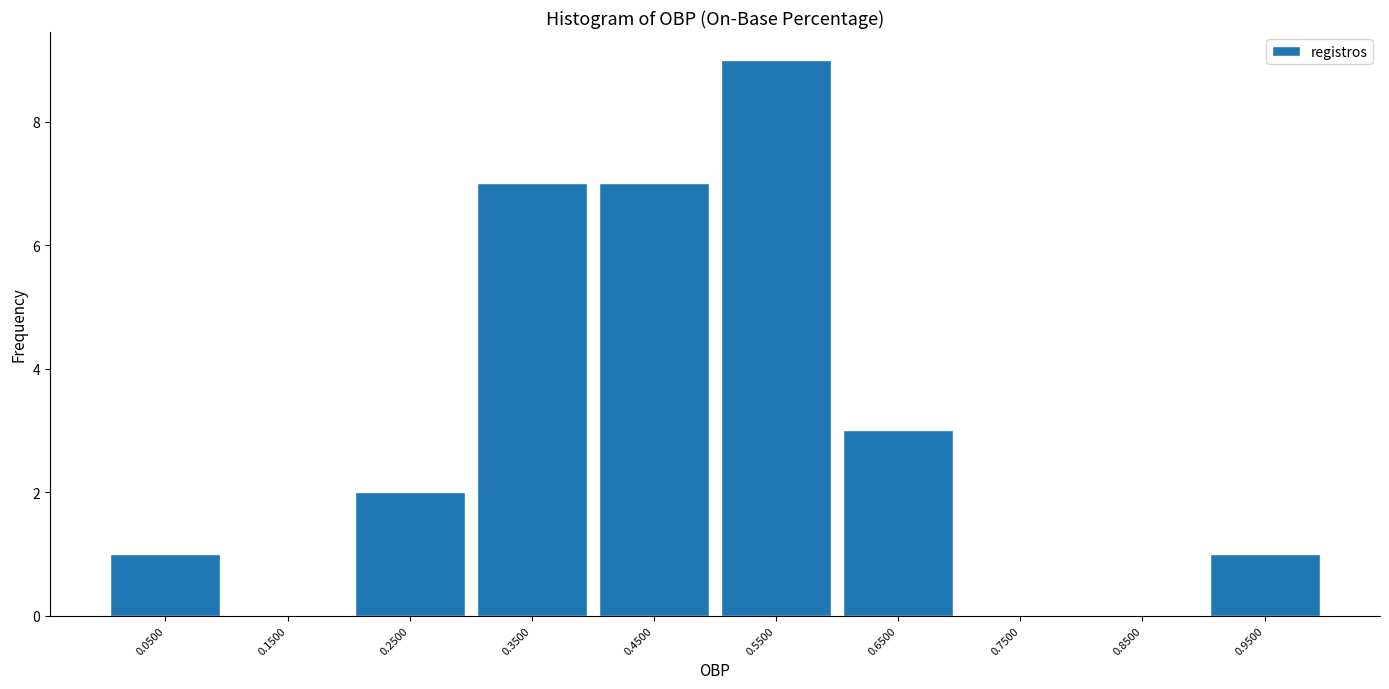

Reading left to right, transcribe this chart: for each bar, give the range it covers on the x-axis and its height. The values are not printed on the chart, so give them approximately, as read against the axis.

0.0 to 0.1: 1
0.1 to 0.2: 0
0.2 to 0.3: 2
0.3 to 0.4: 7
0.4 to 0.5: 7
0.5 to 0.6: 9
0.6 to 0.7: 3
0.7 to 0.8: 0
0.8 to 0.9: 0
0.9 to 1.0: 1